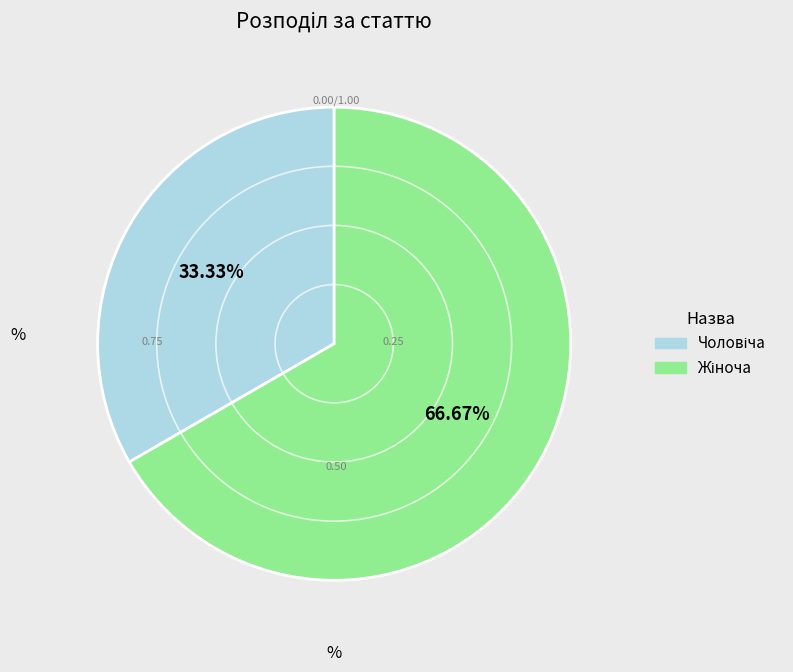

Is there a majority slice in this chart?

Yes